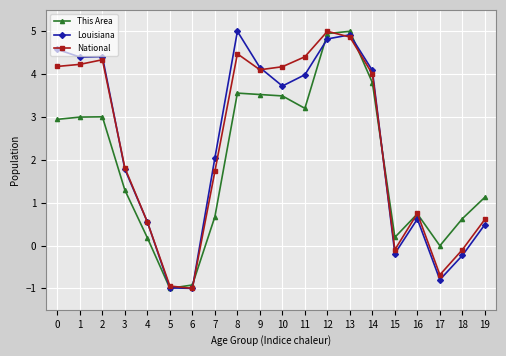

True or false: National has more than 0 points higher than both neighbors.

True